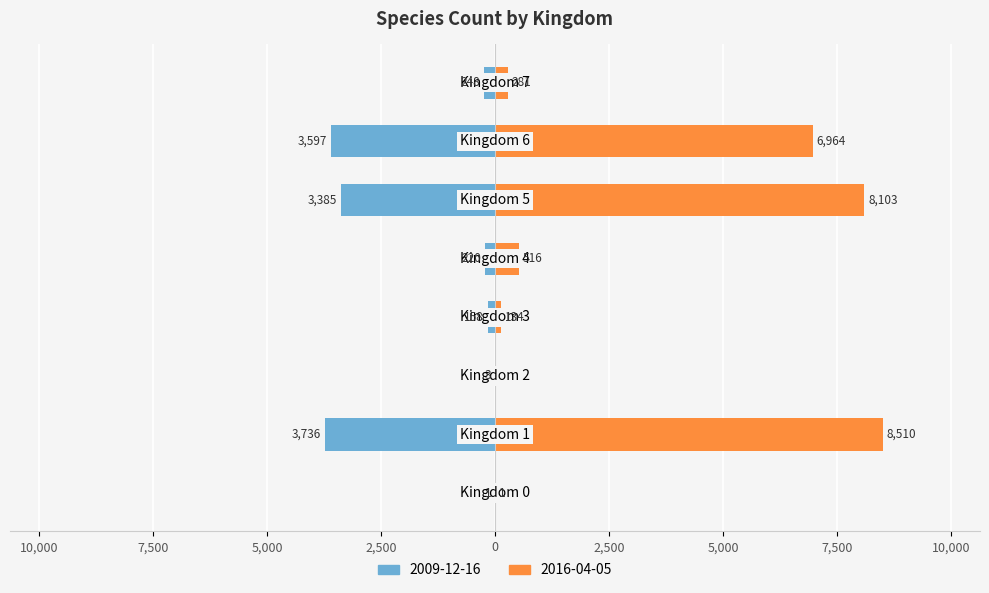

What is the difference between the maximum and minimum values in the 2009-12-16 series?

3735